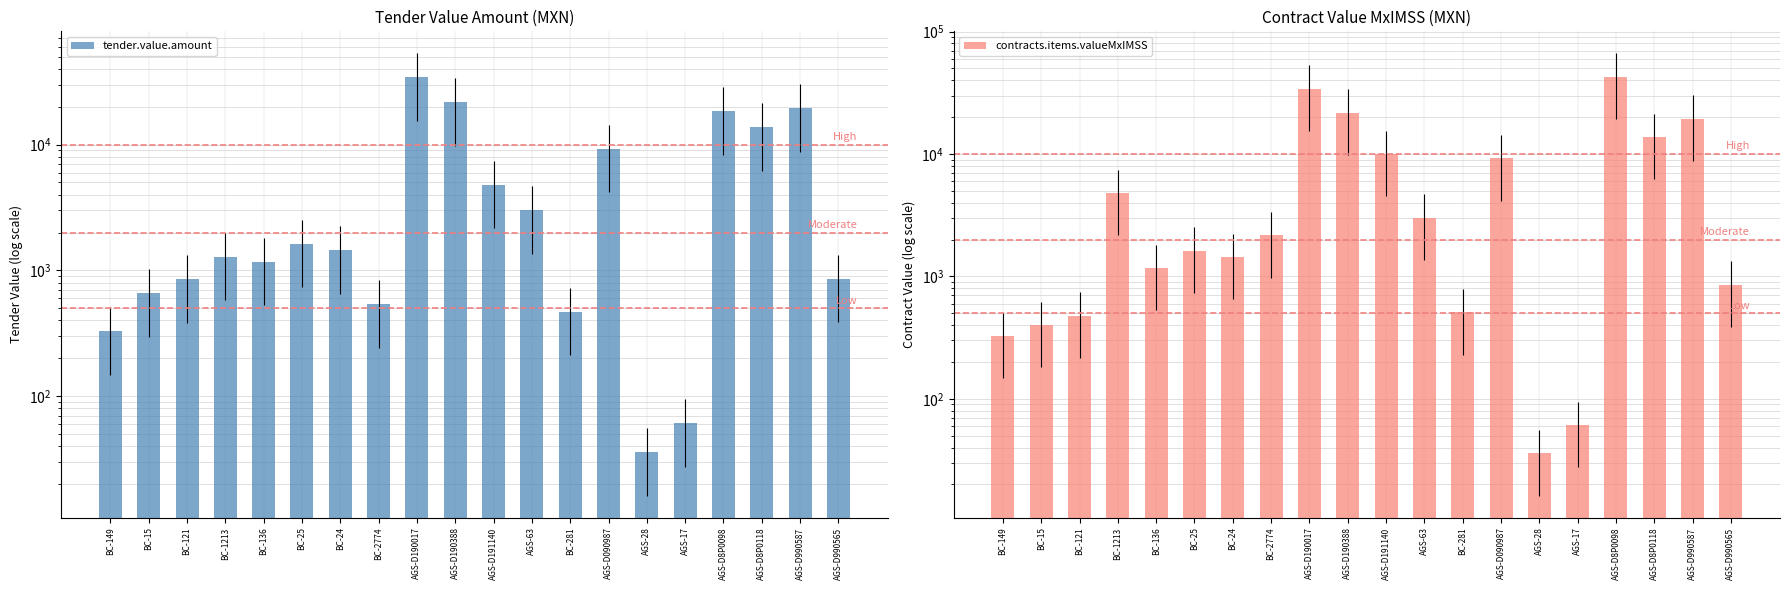

True or false: tender.value.amount has a value of 194.2 at AGS-D990565.

False